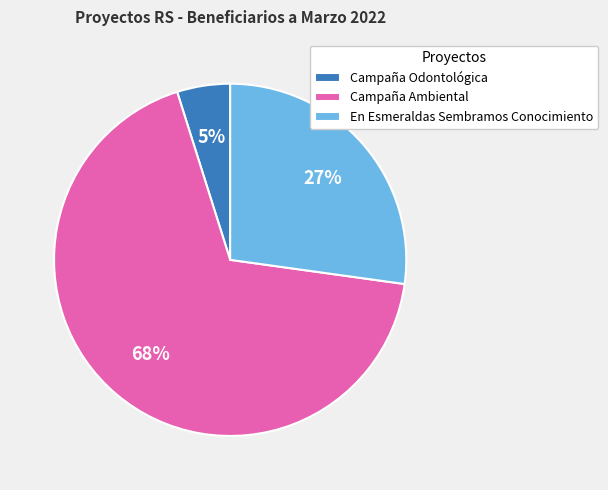

Count the number of slices in the pie.

3